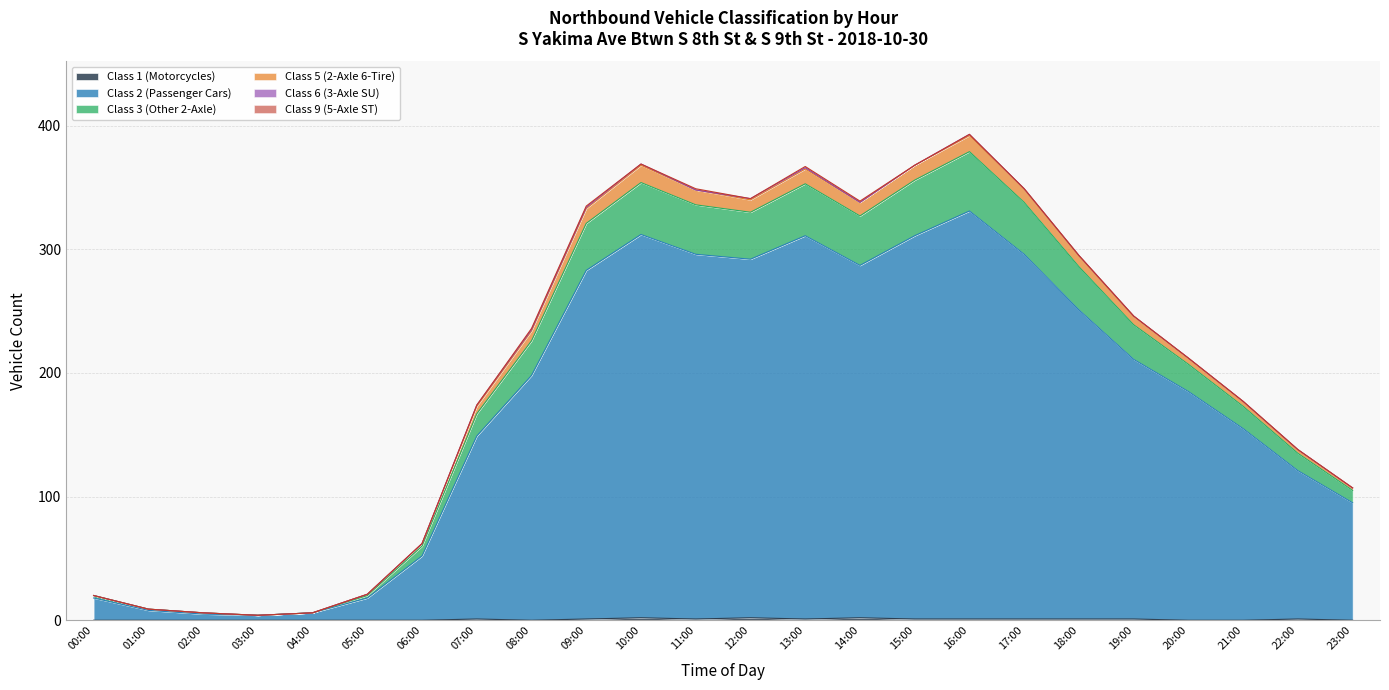

How many interior local peaks does the Class 5 (2-Axle 6-Tire) series have?

3